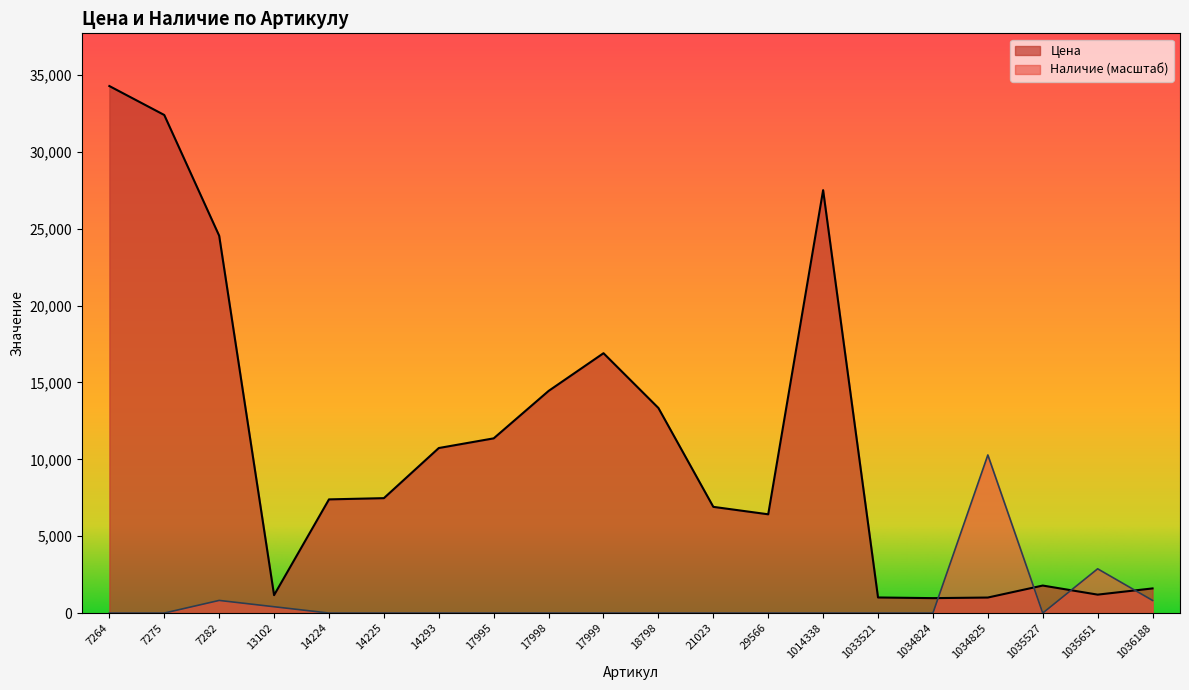

What is the sum of the Наличие values at 1034825 and 17998?

10283.1